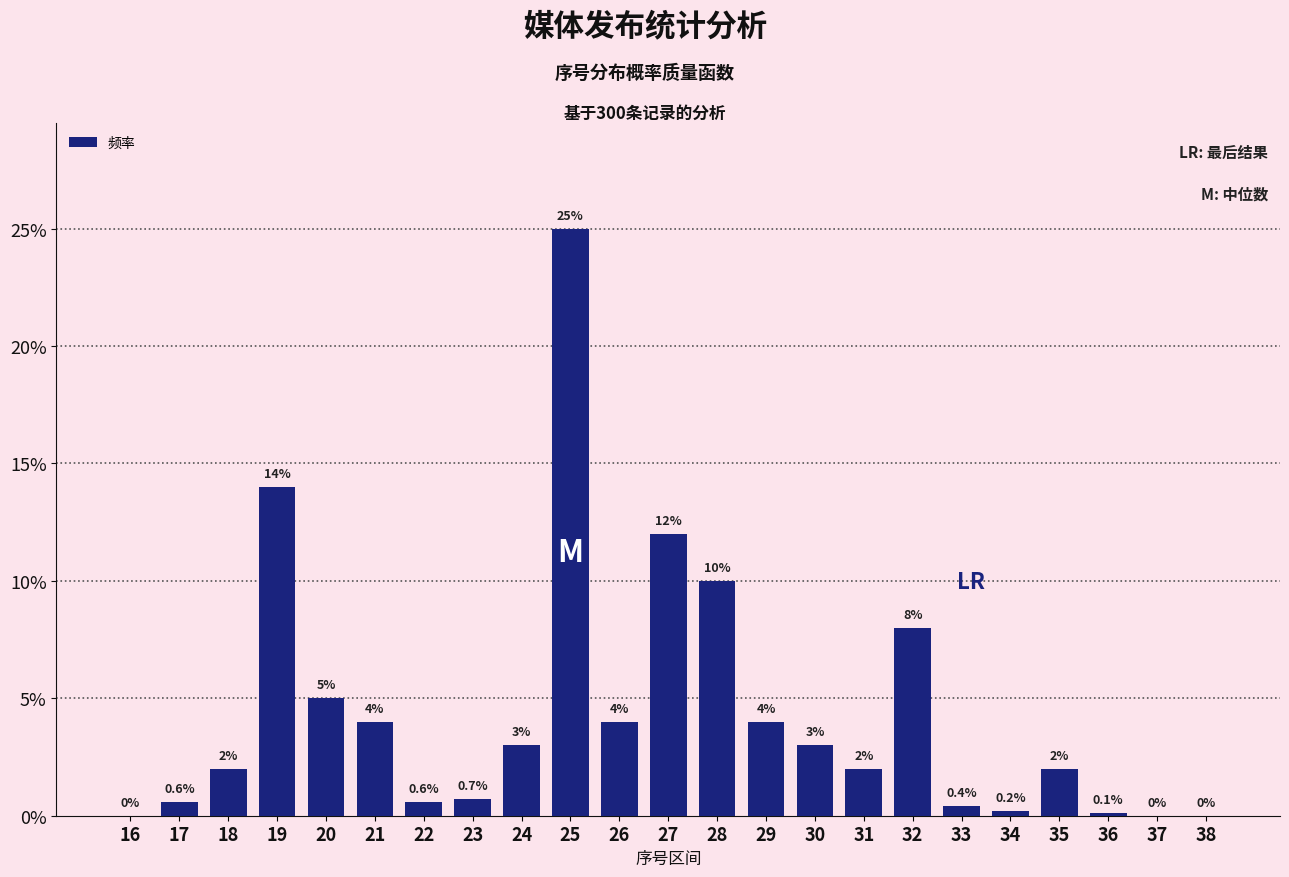

Reading left to right, extract all data points from this chart.

16=0.0	17=0.6	18=2.0	19=14.0	20=5.0	21=4.0	22=0.6	23=0.7	24=3.0	25=25.0	26=4.0	27=12.0	28=10.0	29=4.0	30=3.0	31=2.0	32=8.0	33=0.4	34=0.2	35=2.0	36=0.1	37=0.0	38=0.0